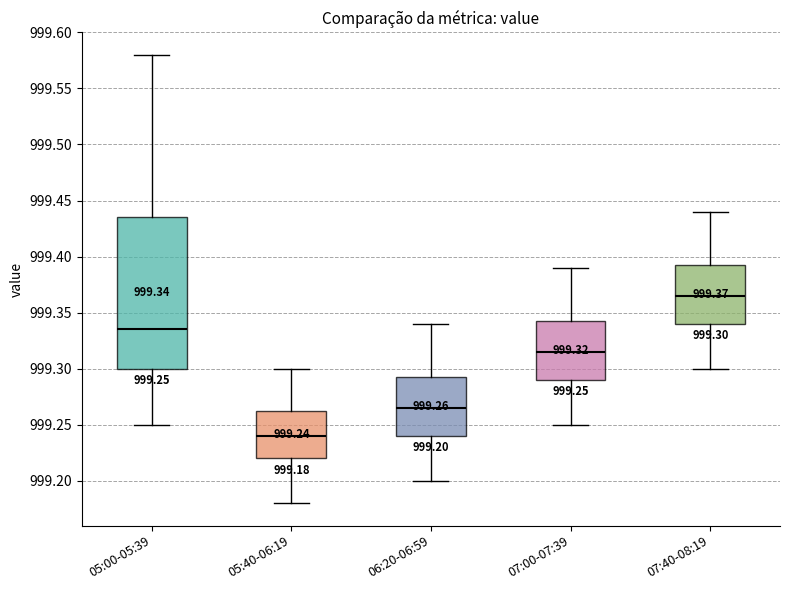

Which box's median line is the highest?

07:40-08:19